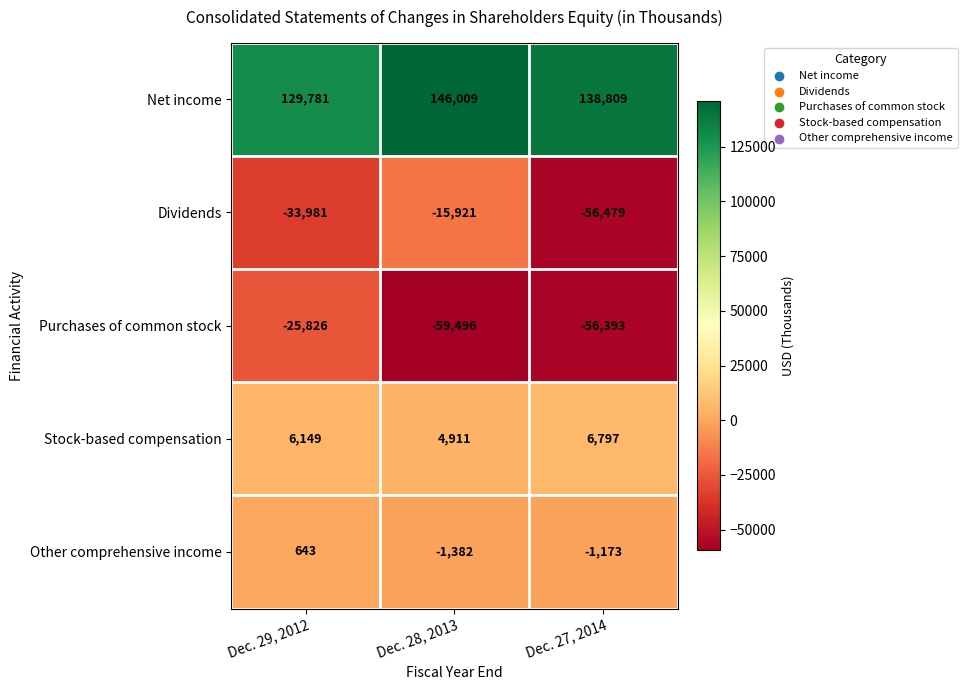

What is the difference between the second highest and minimum values in the Net income series?

9028